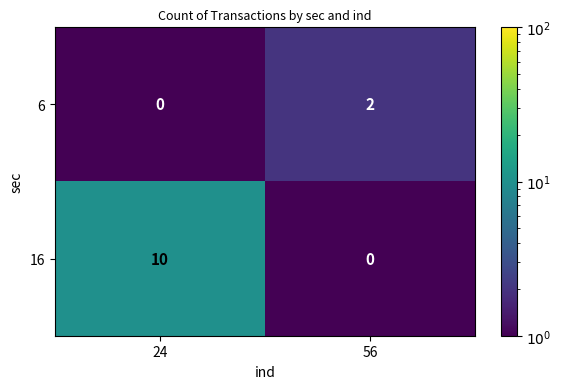

Rank the series by their maximum value, from lowest to highest.

6, 16